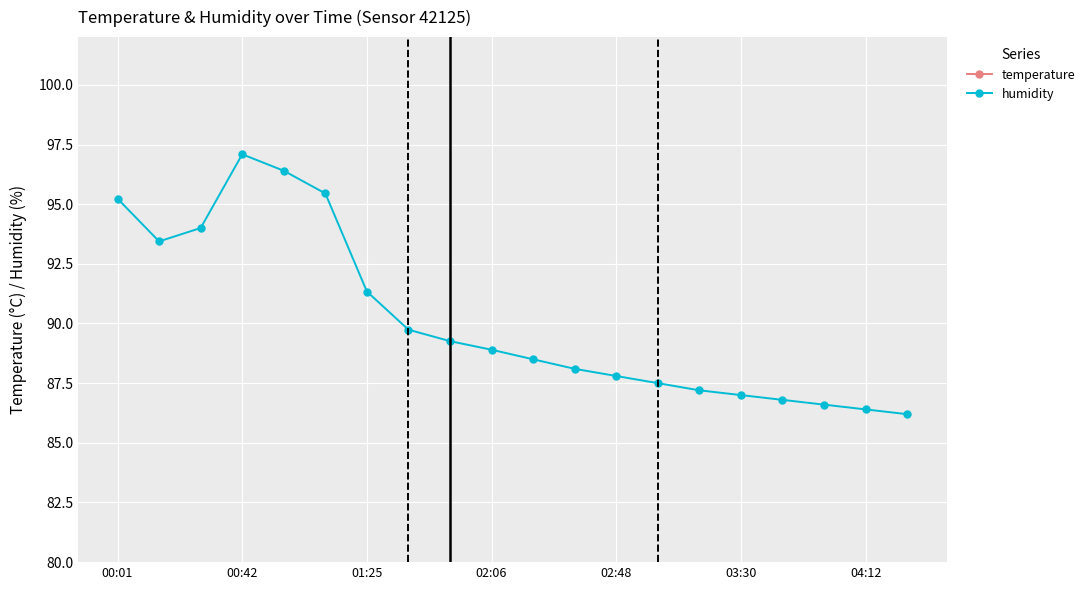

What is the approximate value of temperature at 17?

27.1